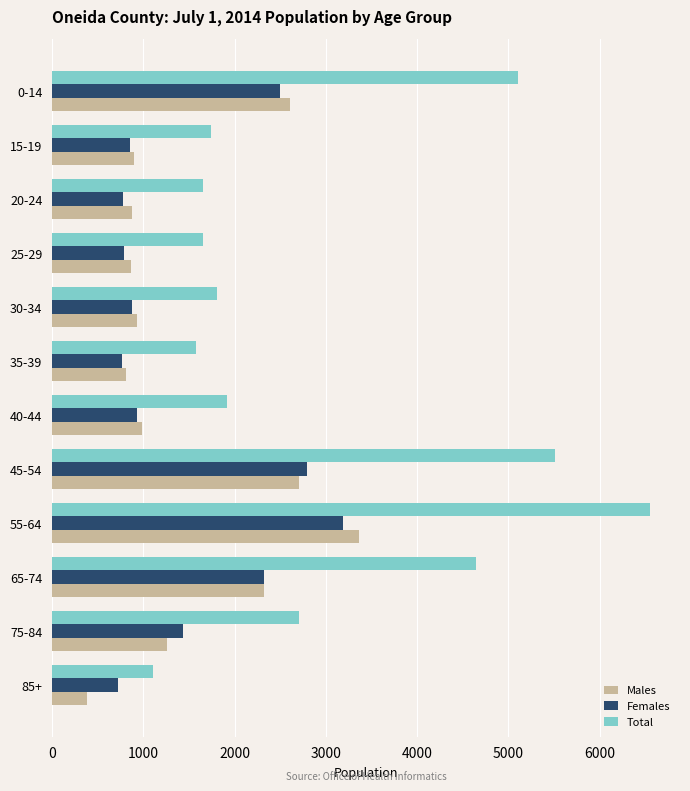

How many data points in Total are less than 1913?

6